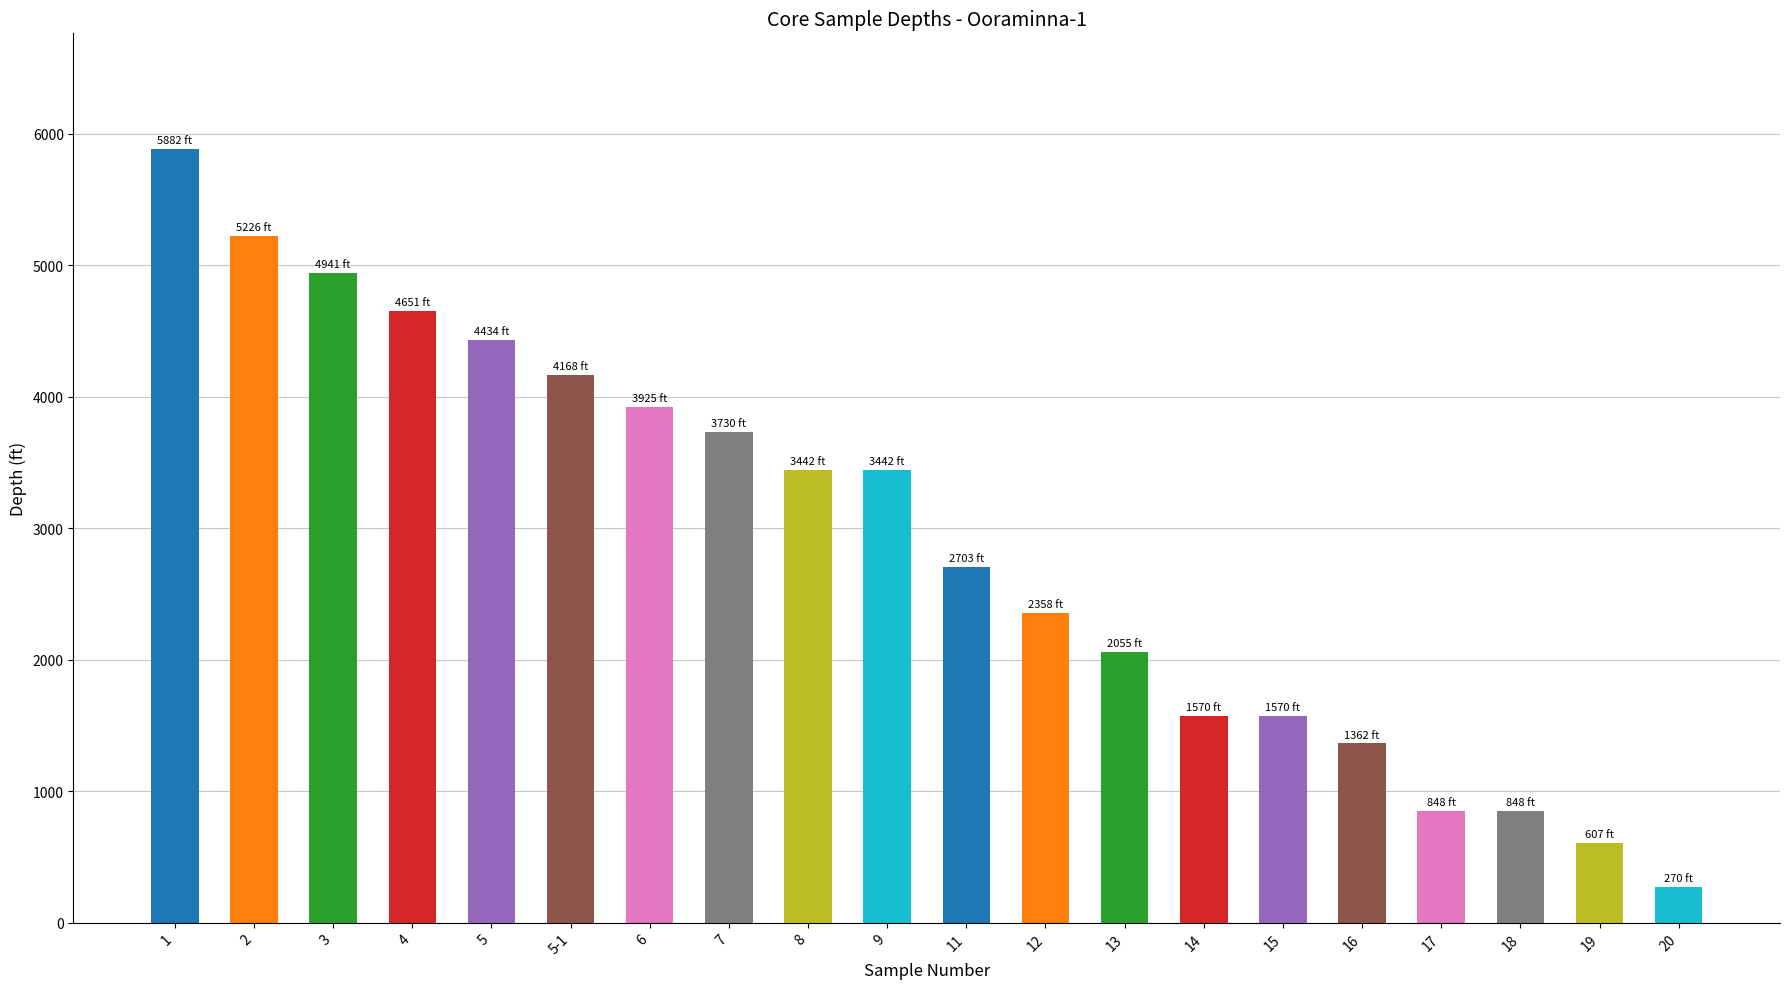

True or false: the data shows 3578 at 12.

False